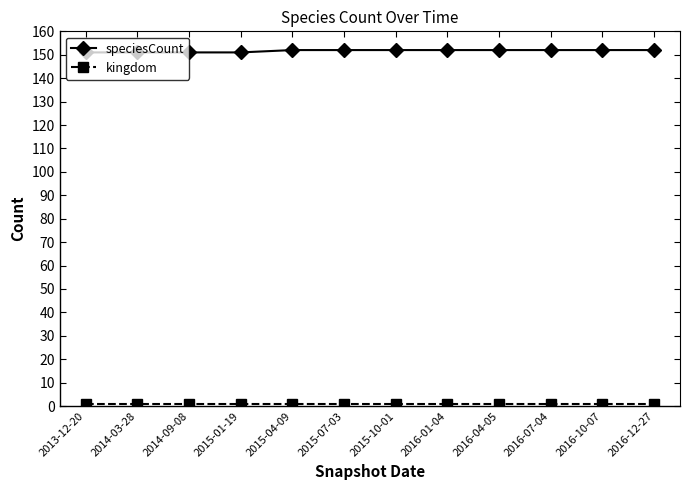

What is the lowest value of the speciesCount series?

151